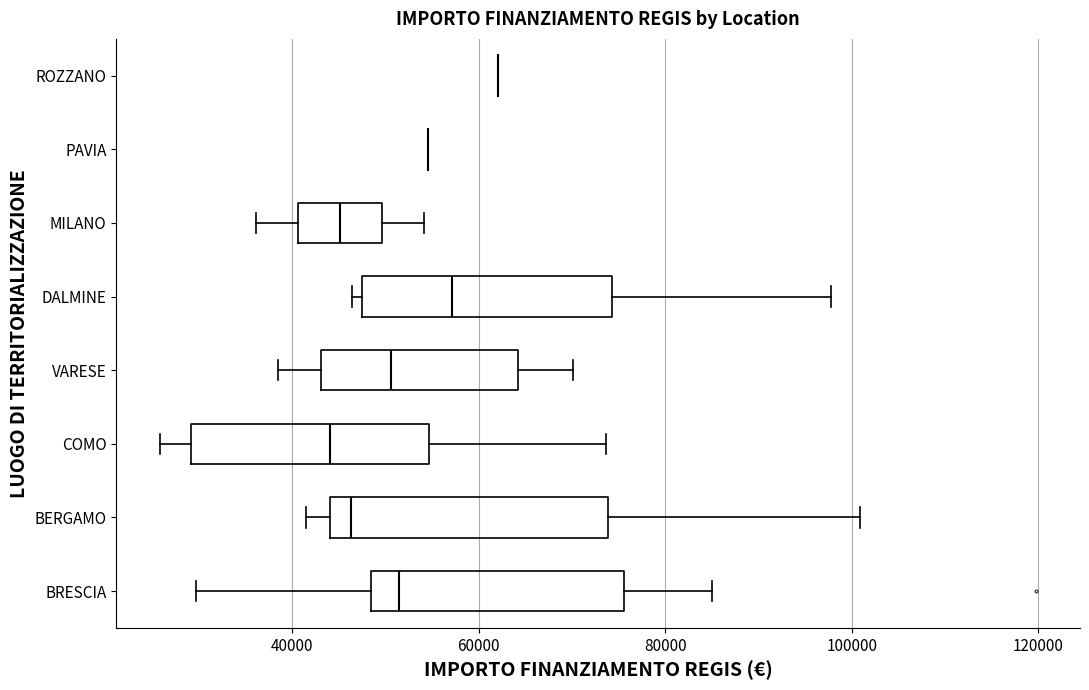

Reading bottom to top, transcribe this box plot: for each box, give where its median line is, the range the box spans, and where its two whiskers end, as read against the x-axis. The values are not printed on the chart, so give them approximately, as read against the axis.

BRESCIA: median 52000, box 48000 to 76000, whiskers 30000 to 84000
BERGAMO: median 46000, box 44000 to 74000, whiskers 42000 to 100000
COMO: median 44000, box 30000 to 54000, whiskers 26000 to 74000
VARESE: median 50000, box 44000 to 64000, whiskers 38000 to 70000
DALMINE: median 58000, box 48000 to 74000, whiskers 46000 to 98000
MILANO: median 46000, box 40000 to 50000, whiskers 36000 to 54000
PAVIA: box collapsed to a line at 54000, whiskers 54000 to 54000
ROZZANO: box collapsed to a line at 62000, whiskers 62000 to 62000